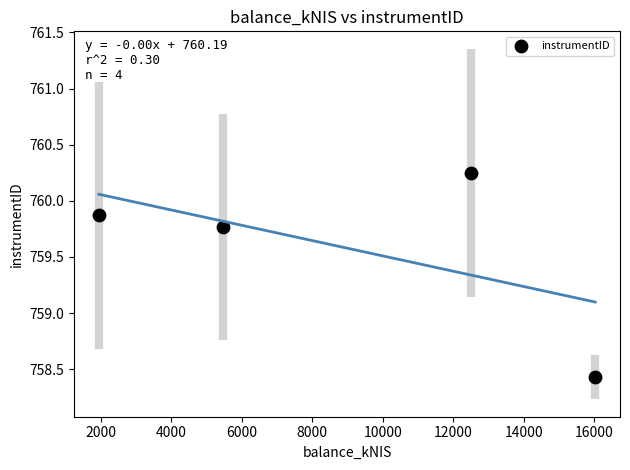

What Y value in the scatter plot is closest to 759?

758.4